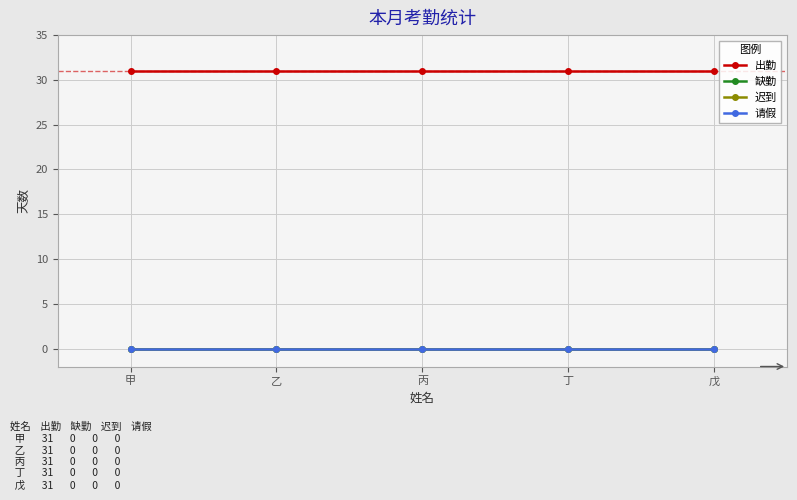

Is this an area chart (filled region under the line)?

No